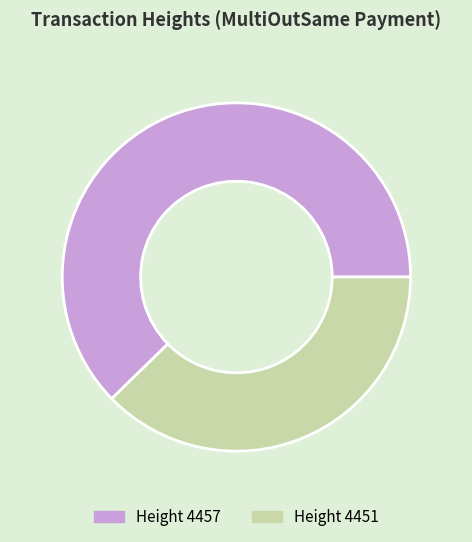

Is there any slice that represents more than half of the pie?

Yes